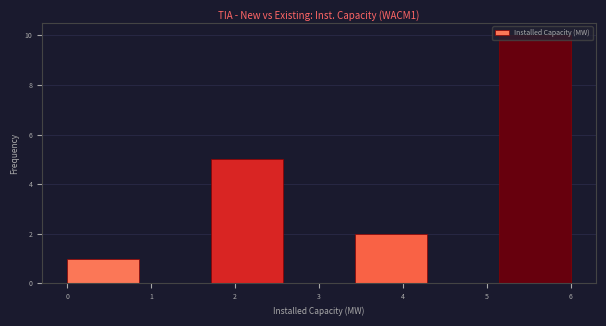

Which range on the x-axis has the tallest bar?

5.1 to 6.0